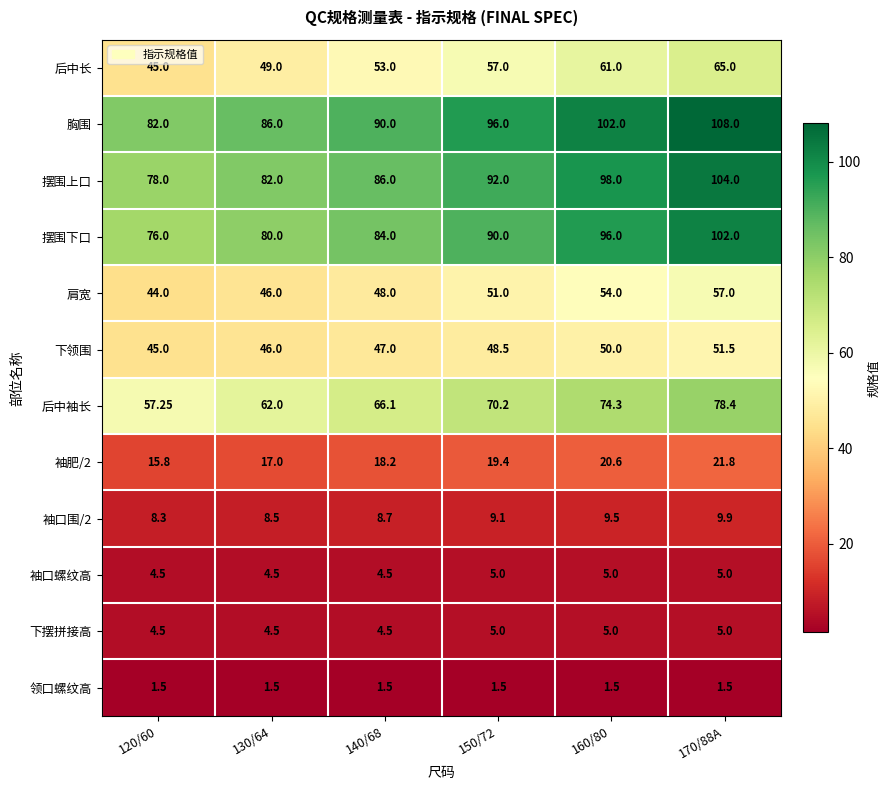

Which series has the largest total across all categories?

胸围